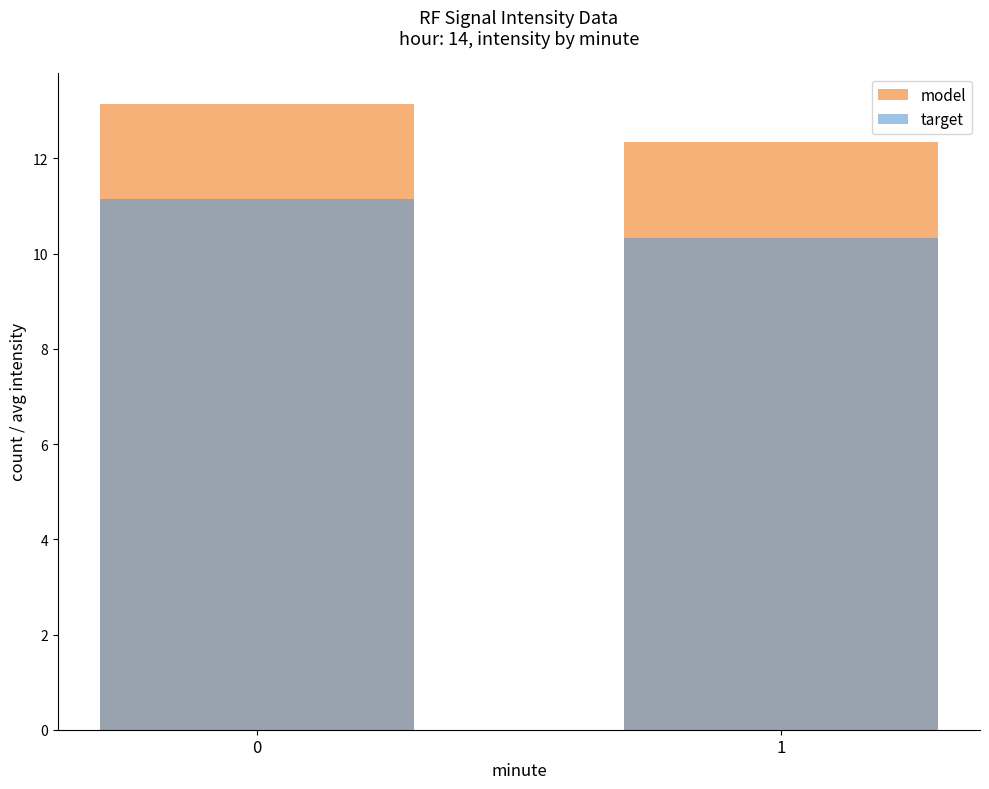

Reading left to right, transcribe all the data shown in this chart.

model: 0=13.1	1=12.3
target: 0=11.1	1=10.3